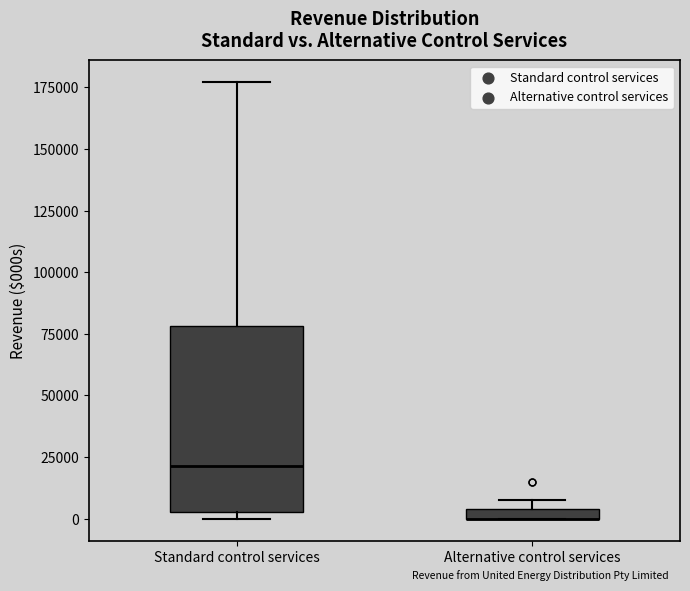

Where is the lower edge of the box for Alternative control services on the y-axis? The values are not printed on the chart, so give them approximately, as read against the axis.

0